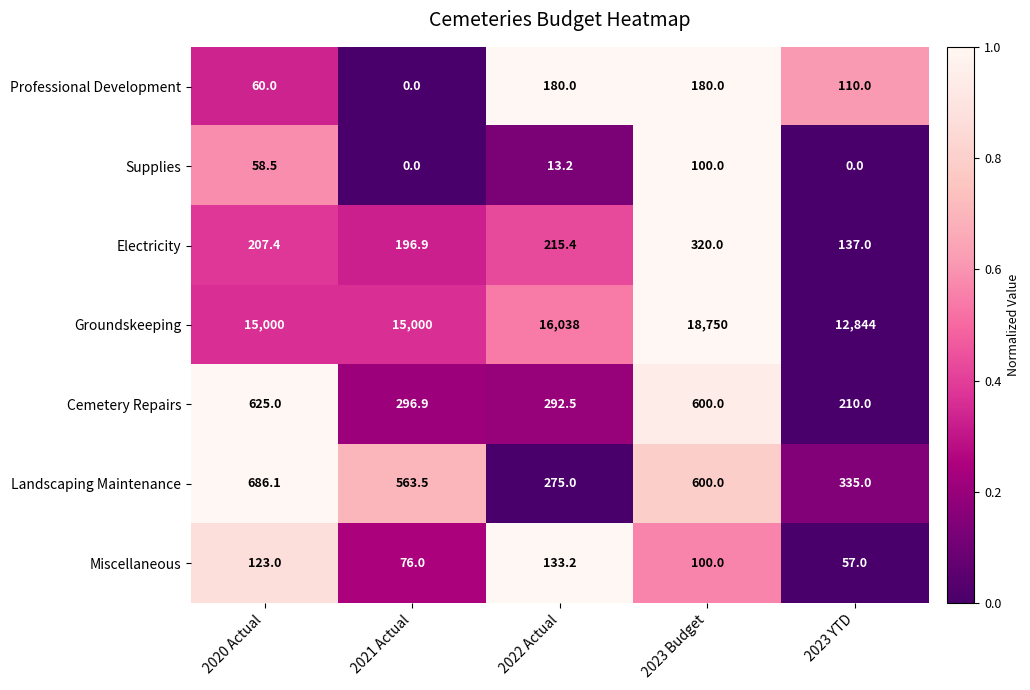

What is the sum of the Groundskeeping values at 2023 Budget and 2021 Actual?

33750.0